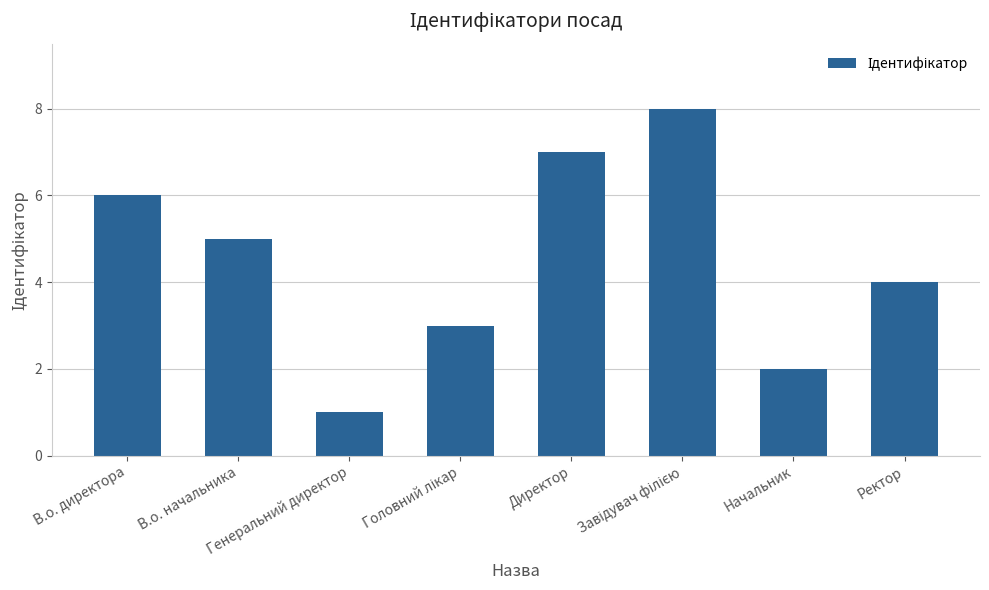

What is the difference between the second highest and second lowest values?

5